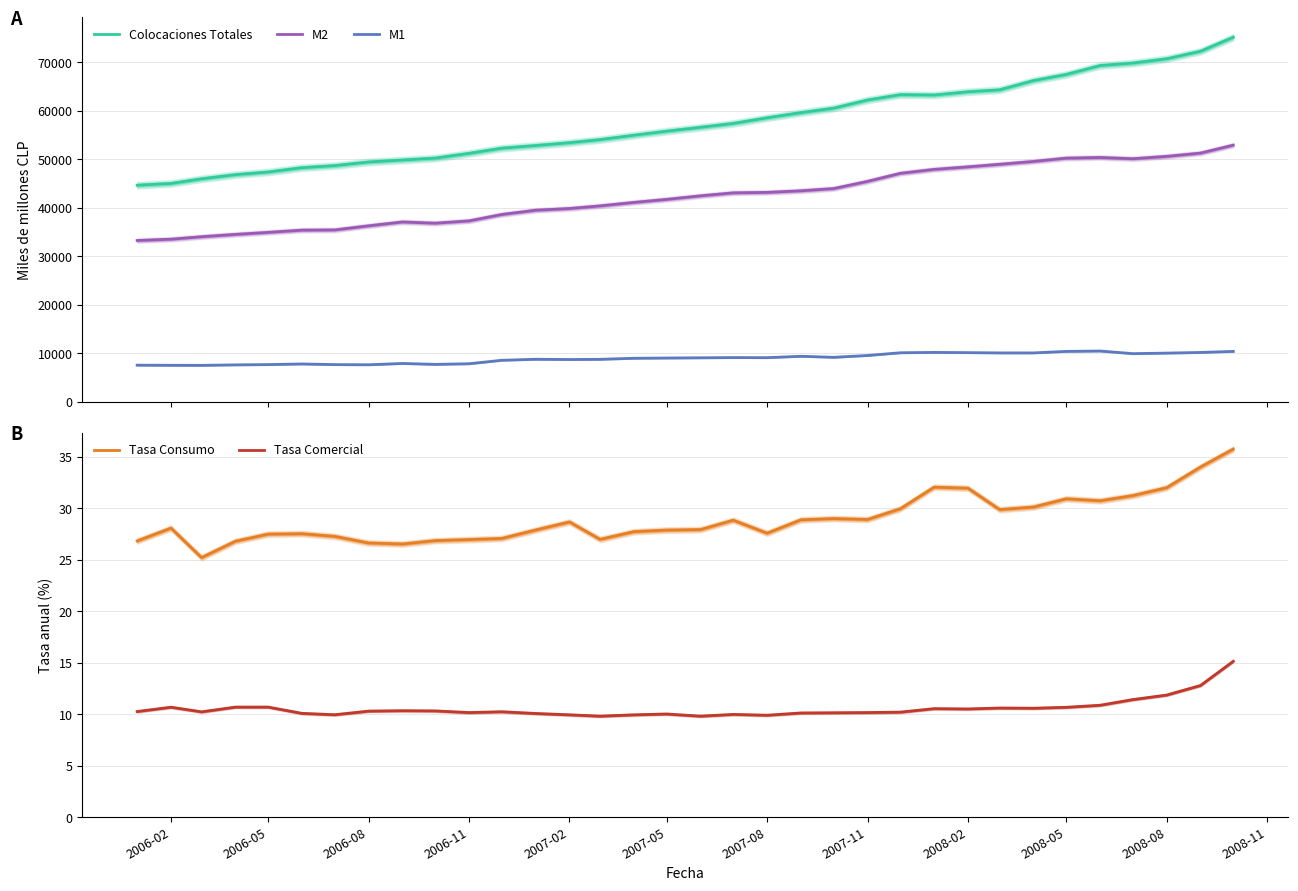

What is the lowest value of the Colocaciones Totales series?

44671.1